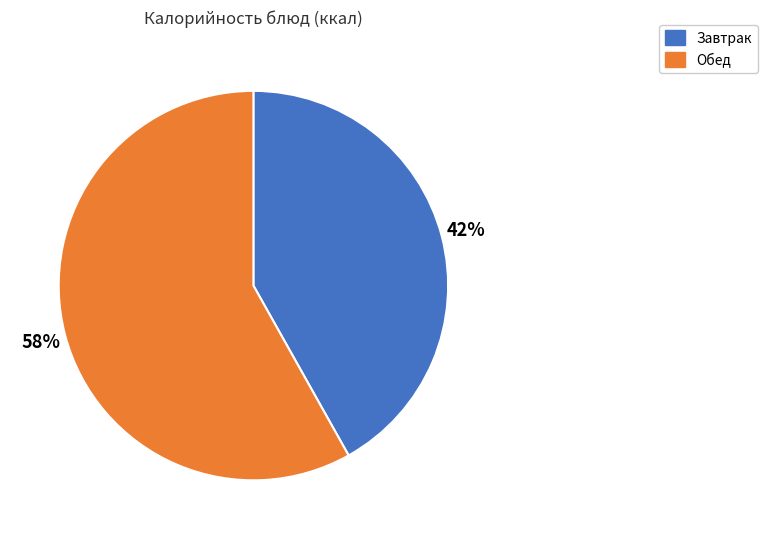

How many segments does this pie chart have?

2